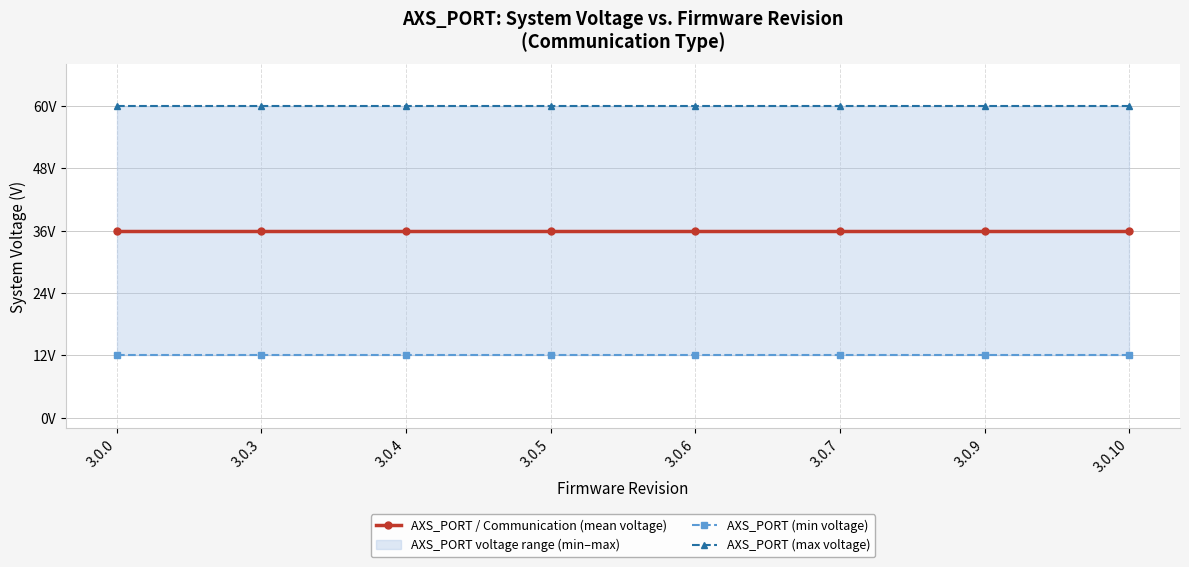

True or false: AXS_PORT / Communication (mean voltage) and AXS_PORT (min voltage) intersect in this chart.

False